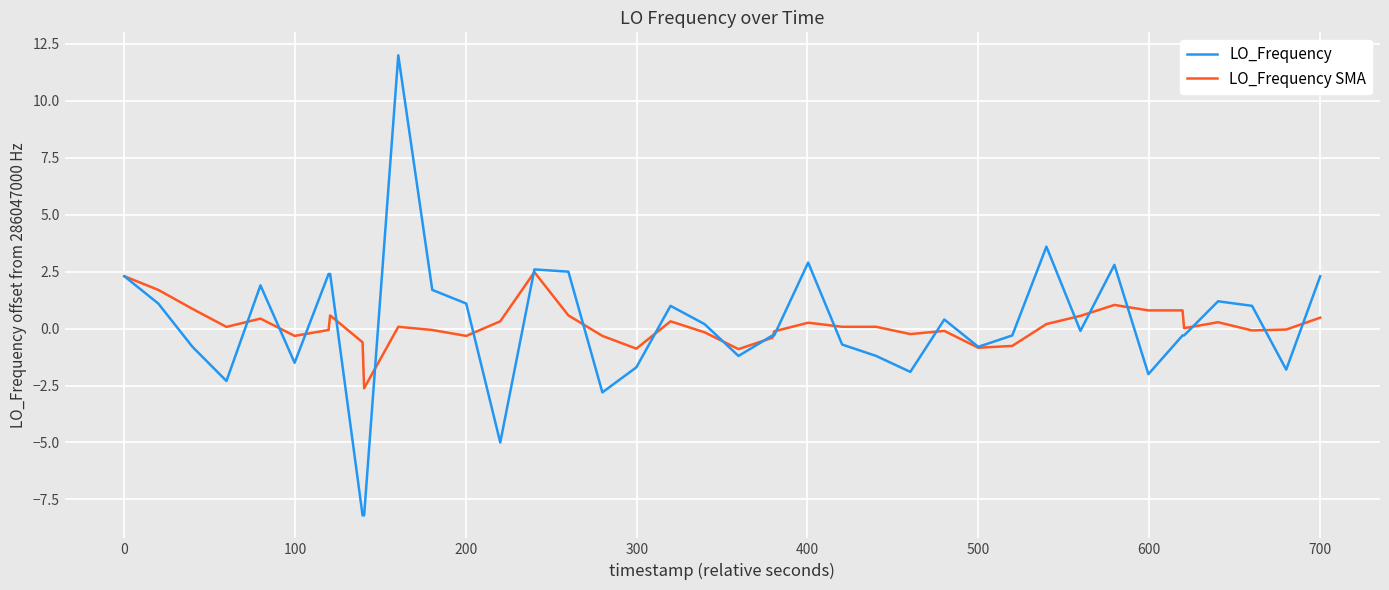

Which series ends up on top after the final intersection of LO_Frequency and LO_Frequency SMA?

LO_Frequency